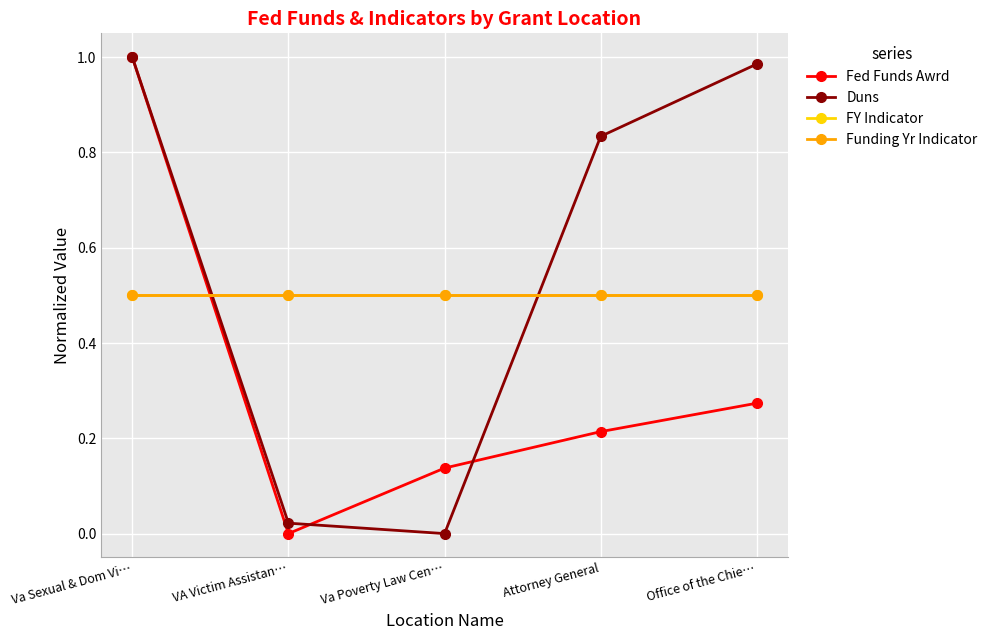

Does the chart have visible grid lines?

Yes